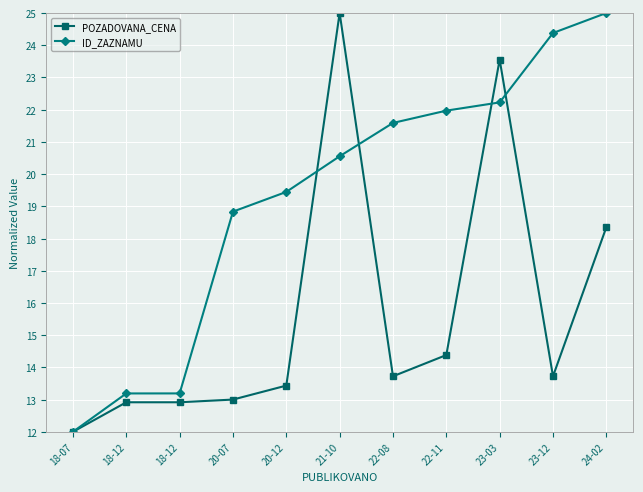

What is the difference between the maximum and second lowest values in the ID_ZAZNAMU series?

11.8